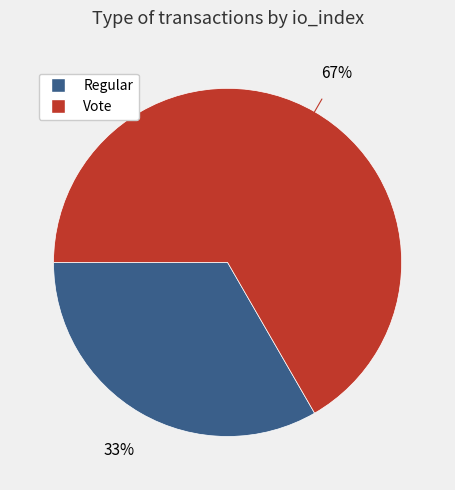

What percentage is the Vote slice, to the nearest percent?

67%